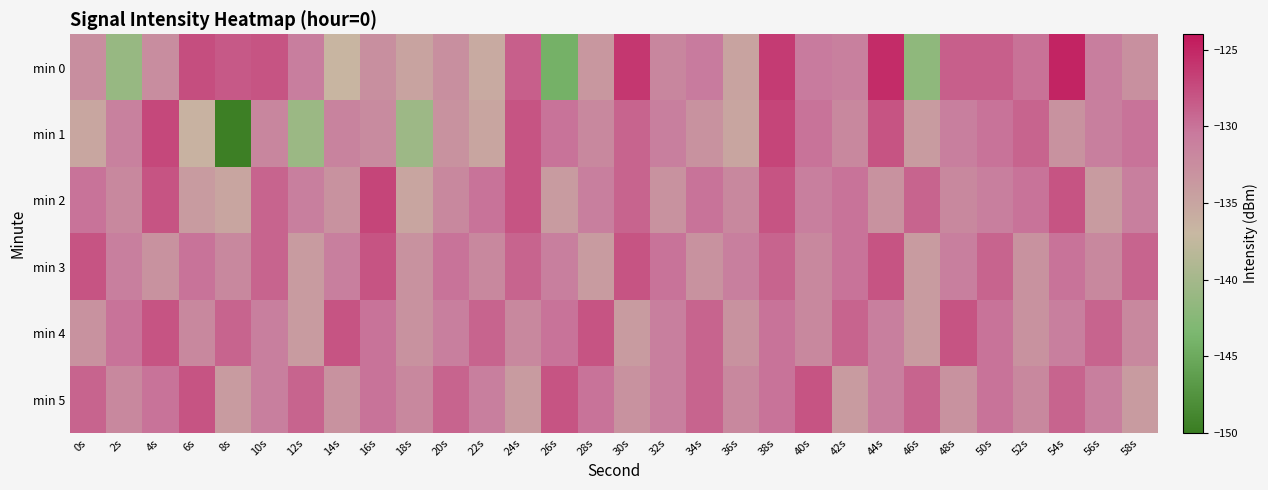

Reading left to right, what are all the values shown in this chart?

min 0: 0s=-132.6	2s=-141.1	4s=-132.5	6s=-127.6	8s=-128.3	10s=-128.0	12s=-130.8	14s=-136.7	16s=-132.7	18s=-134.9	20s=-132.7	22s=-135.5	24s=-128.8	26s=-144.1	28s=-133.6	30s=-126.1	32s=-131.8	34s=-130.6	36s=-134.8	38s=-126.4	40s=-130.5	42s=-131.1	44s=-125.3	46s=-141.8	48s=-128.8	50s=-128.8	52s=-130.0	54s=-124.9	56s=-130.9	58s=-132.8
min 1: 0s=-135.1	2s=-131.3	4s=-127.2	6s=-136.4	8s=-149.7	10s=-131.8	12s=-140.8	14s=-131.4	16s=-132.3	18s=-140.6	20s=-133.0	22s=-135.0	24s=-128.0	26s=-130.0	28s=-132.0	30s=-129.0	32s=-131.0	34s=-133.0	36s=-135.0	38s=-127.0	40s=-130.0	42s=-132.0	44s=-128.0	46s=-134.0	48s=-131.0	50s=-130.0	52s=-129.0	54s=-133.0	56s=-131.0	58s=-130.0
min 2: 0s=-130.0	2s=-132.0	4s=-128.0	6s=-134.0	8s=-135.0	10s=-129.0	12s=-131.0	14s=-133.0	16s=-127.0	18s=-135.0	20s=-132.0	22s=-130.0	24s=-128.0	26s=-134.0	28s=-131.0	30s=-129.0	32s=-133.0	34s=-130.0	36s=-132.0	38s=-128.0	40s=-131.0	42s=-130.0	44s=-133.0	46s=-129.0	48s=-132.0	50s=-131.0	52s=-130.0	54s=-128.0	56s=-134.0	58s=-131.0
min 3: 0s=-128.0	2s=-131.0	4s=-133.0	6s=-130.0	8s=-132.0	10s=-129.0	12s=-134.0	14s=-131.0	16s=-128.0	18s=-133.0	20s=-130.0	22s=-132.0	24s=-129.0	26s=-131.0	28s=-134.0	30s=-128.0	32s=-130.0	34s=-133.0	36s=-131.0	38s=-129.0	40s=-132.0	42s=-130.0	44s=-128.0	46s=-134.0	48s=-131.0	50s=-129.0	52s=-133.0	54s=-130.0	56s=-132.0	58s=-129.0
min 4: 0s=-133.0	2s=-130.0	4s=-128.0	6s=-132.0	8s=-129.0	10s=-131.0	12s=-134.0	14s=-128.0	16s=-130.0	18s=-133.0	20s=-131.0	22s=-129.0	24s=-132.0	26s=-130.0	28s=-128.0	30s=-134.0	32s=-131.0	34s=-129.0	36s=-133.0	38s=-130.0	40s=-132.0	42s=-129.0	44s=-131.0	46s=-134.0	48s=-128.0	50s=-130.0	52s=-133.0	54s=-131.0	56s=-129.0	58s=-132.0
min 5: 0s=-129.0	2s=-132.0	4s=-130.0	6s=-128.0	8s=-134.0	10s=-131.0	12s=-129.0	14s=-133.0	16s=-130.0	18s=-132.0	20s=-129.0	22s=-131.0	24s=-134.0	26s=-128.0	28s=-130.0	30s=-133.0	32s=-131.0	34s=-129.0	36s=-132.0	38s=-130.0	40s=-128.0	42s=-134.0	44s=-131.0	46s=-129.0	48s=-133.0	50s=-130.0	52s=-132.0	54s=-129.0	56s=-131.0	58s=-134.0